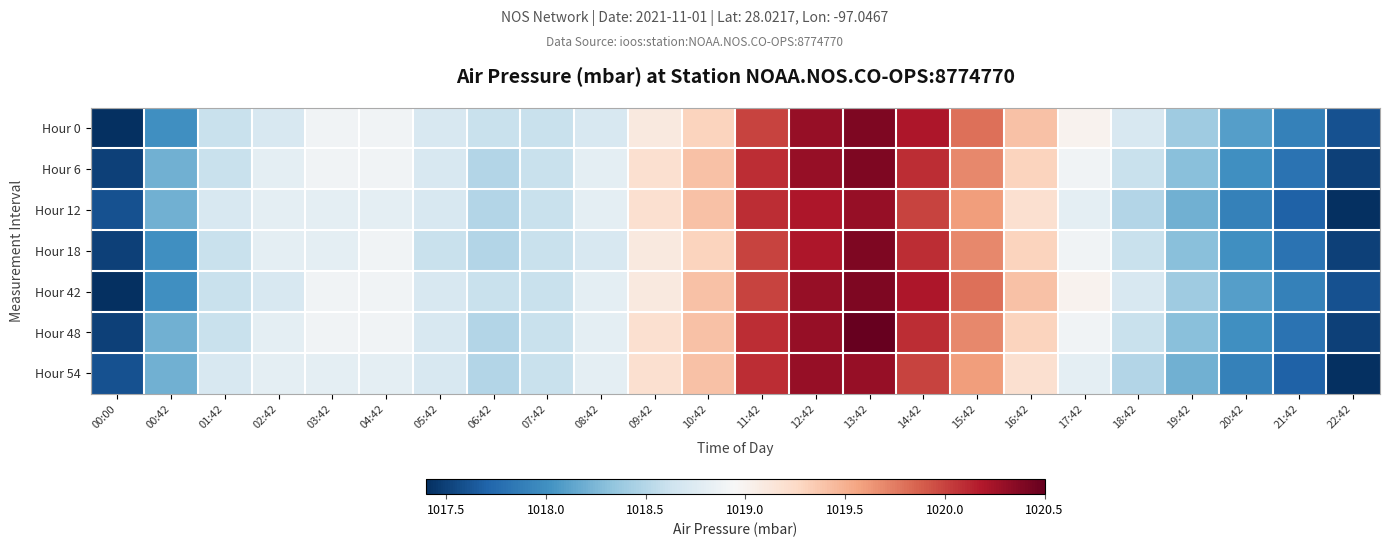

Between 07:42 and 01:42, which is larger?

07:42